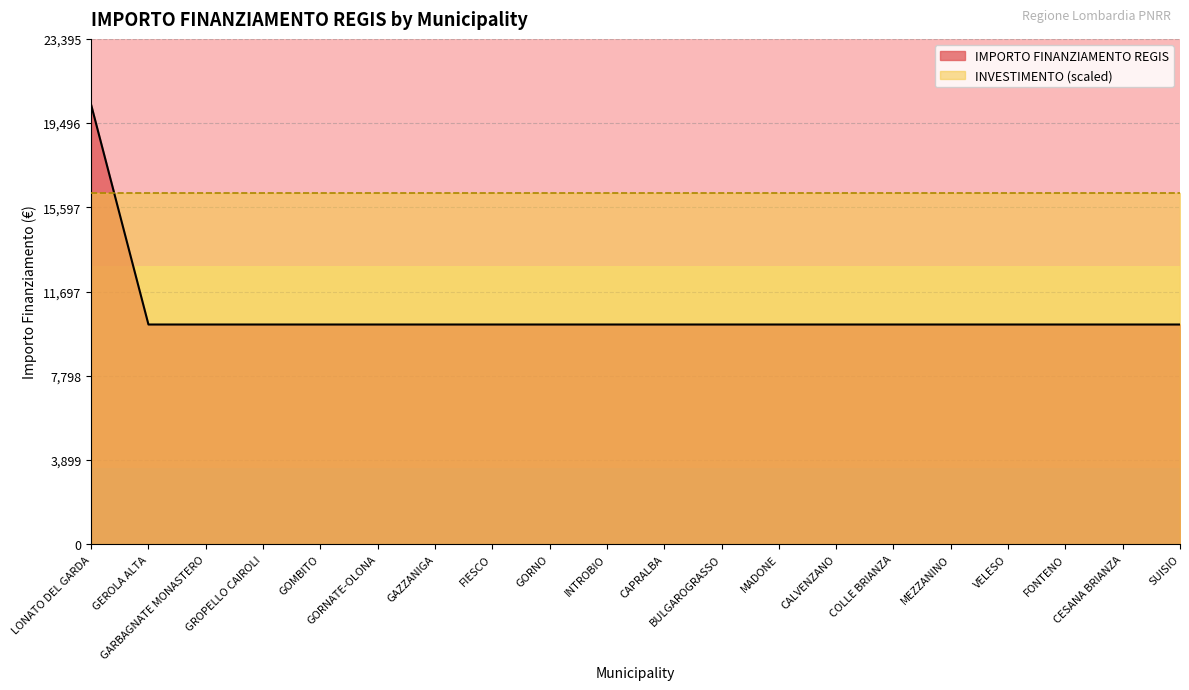

What is the sum of the values at CALVENZANO and COLLE BRIANZA?

20344